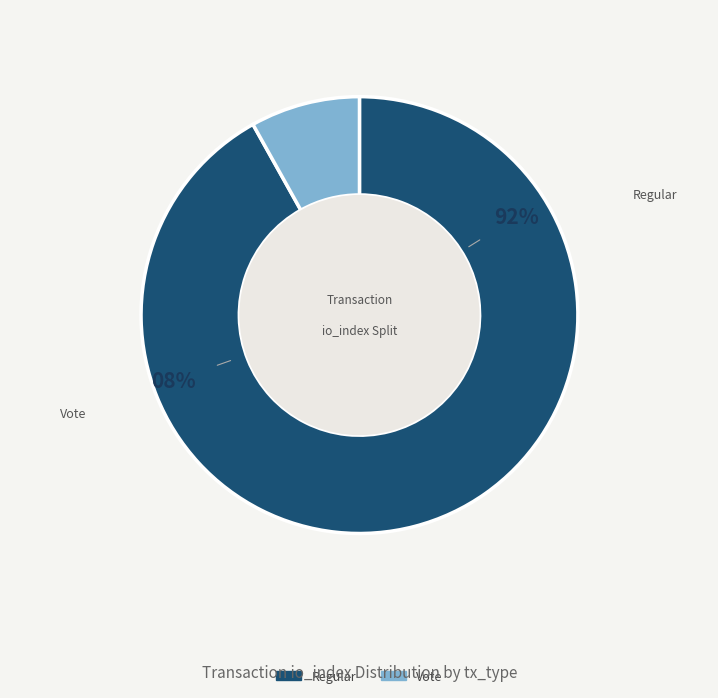

To the nearest percent, what is the average slice percentage?

50%